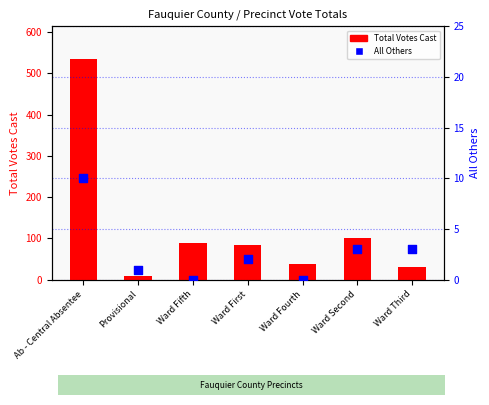

Is the value of Total Votes Cast at Ward Fourth greater than the value of All Others at Ward Fifth?

Yes